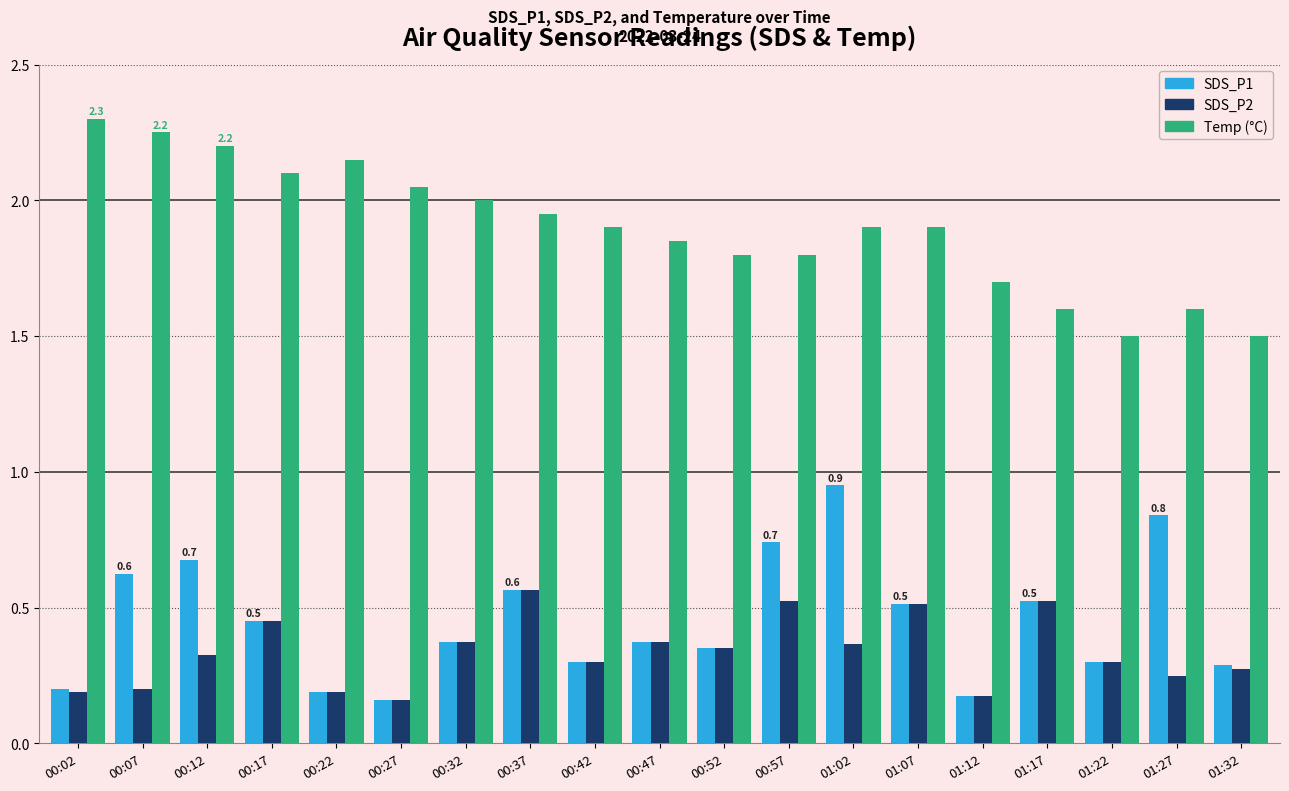

What is the total value across all series at 00:47?

2.6